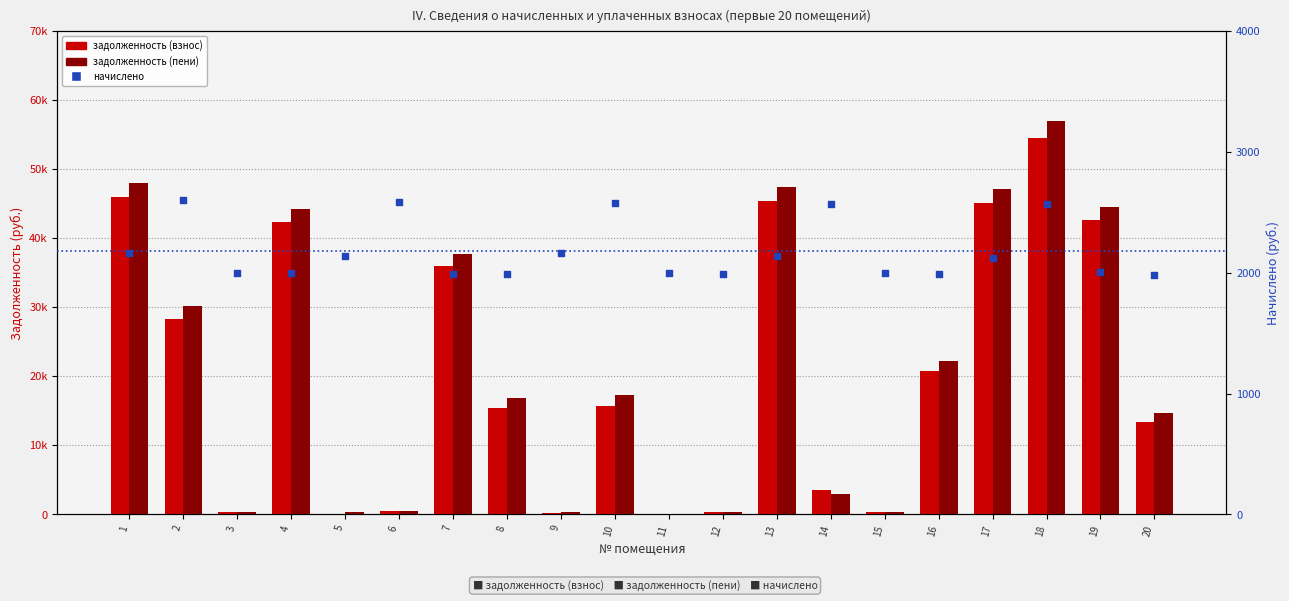

At which category is the sum across all series the highest?

18